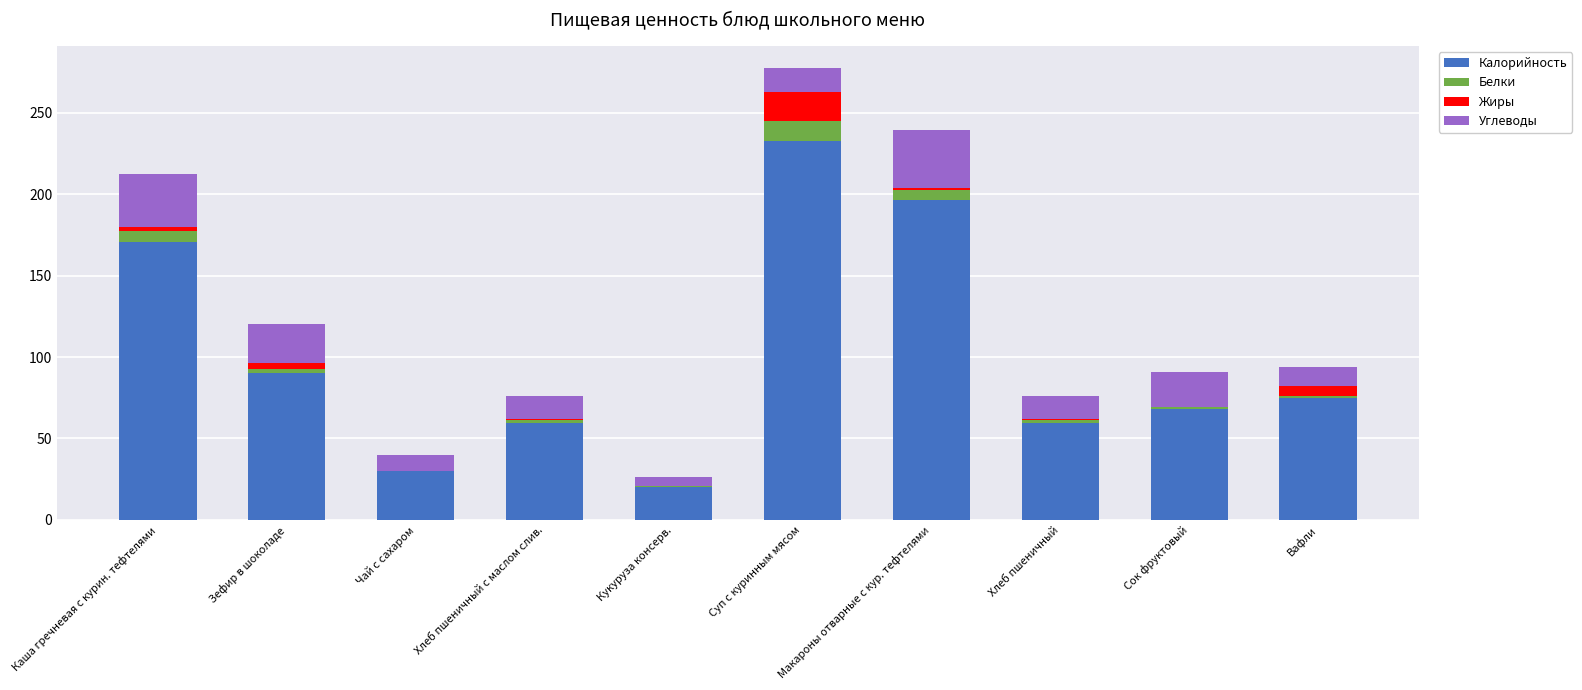

At which label does Калорийность reach its peak?

Суп с куринным мясом